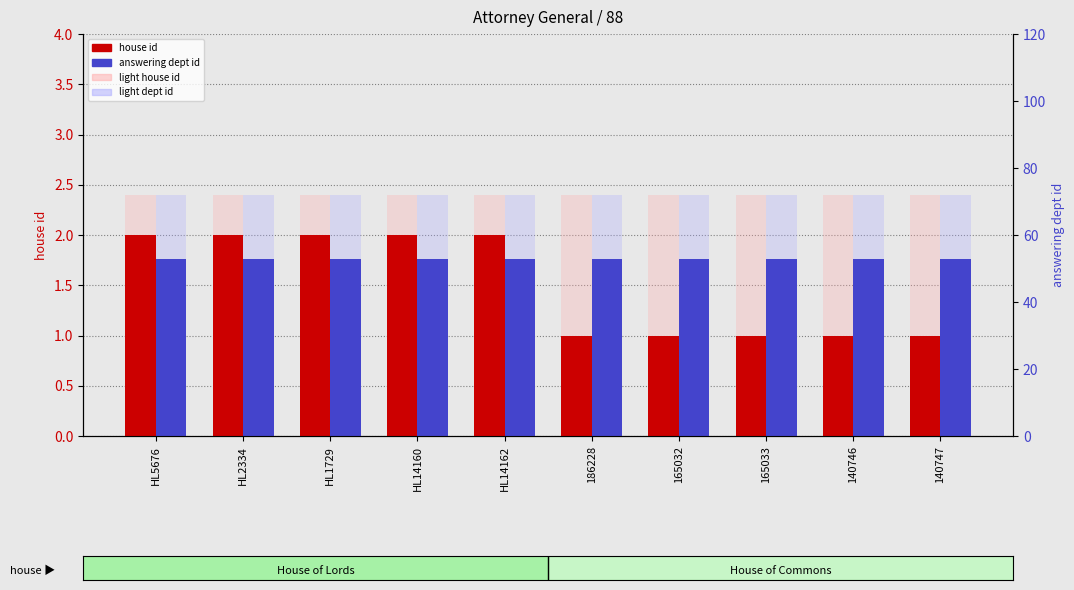

True or false: house id has a value of 1.5 at 165032.

False